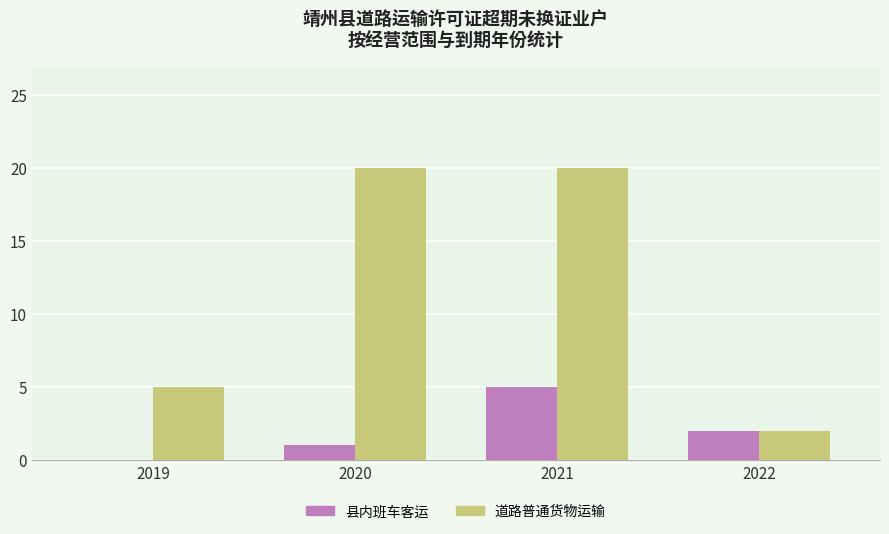

What is the greatest value displayed?

20